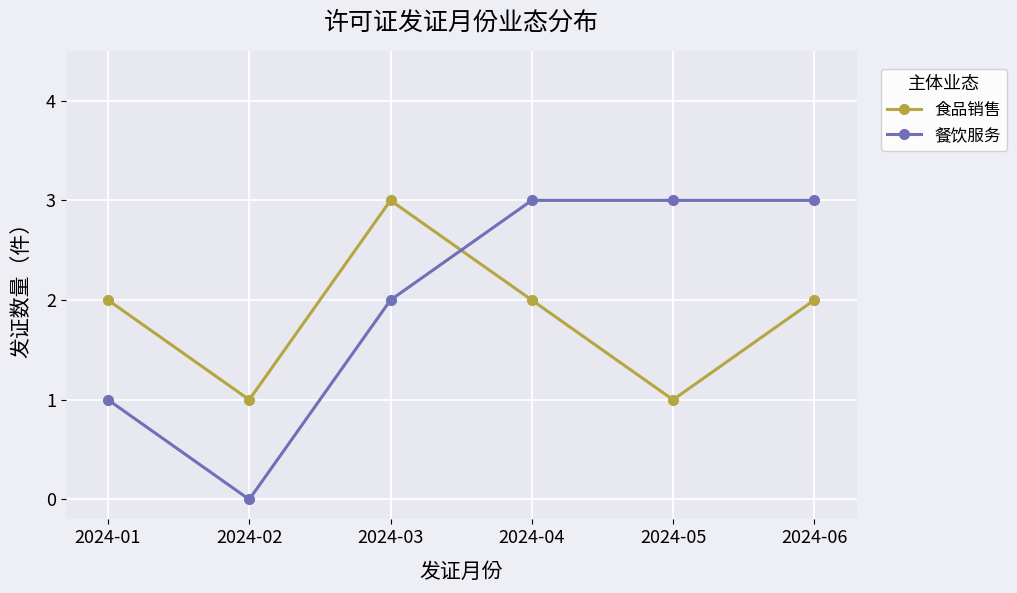

Where is the first local minimum for 餐饮服务?

2024-02